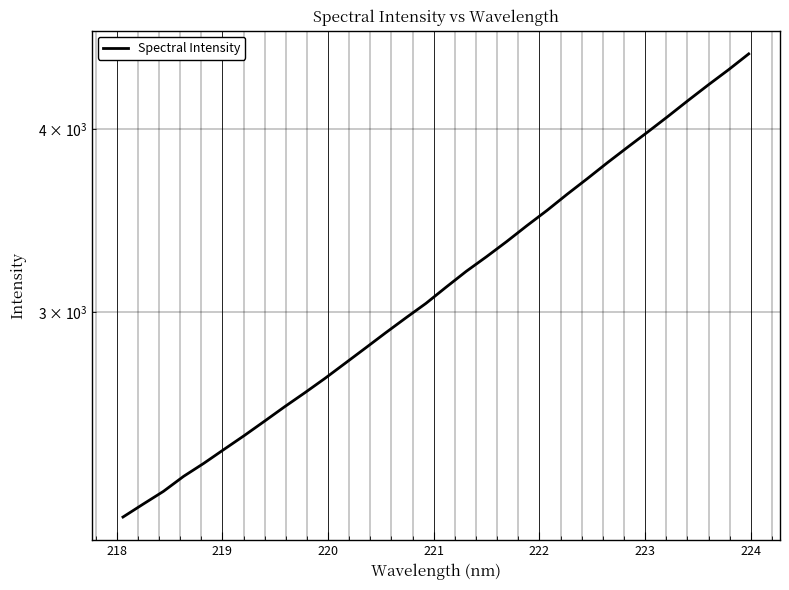

What is the maximum value shown in the chart?

4505.8